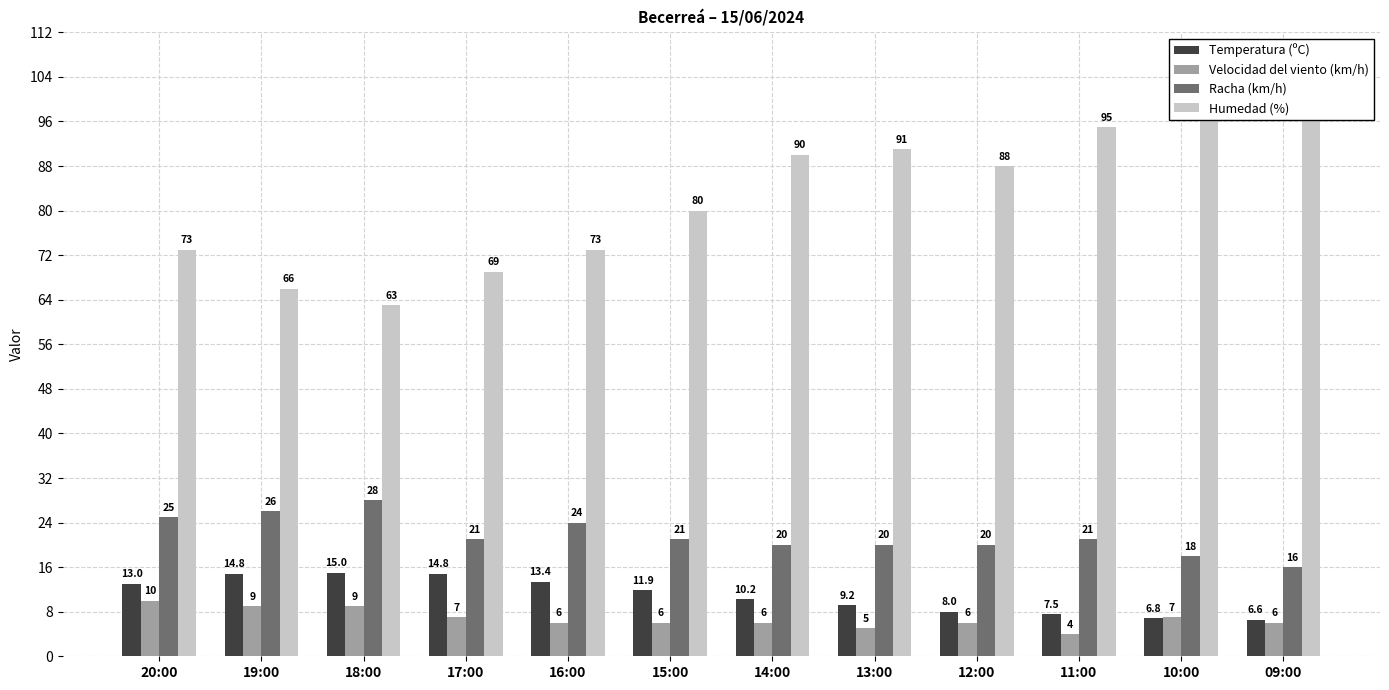

Which category has the highest value across all series?

10:00